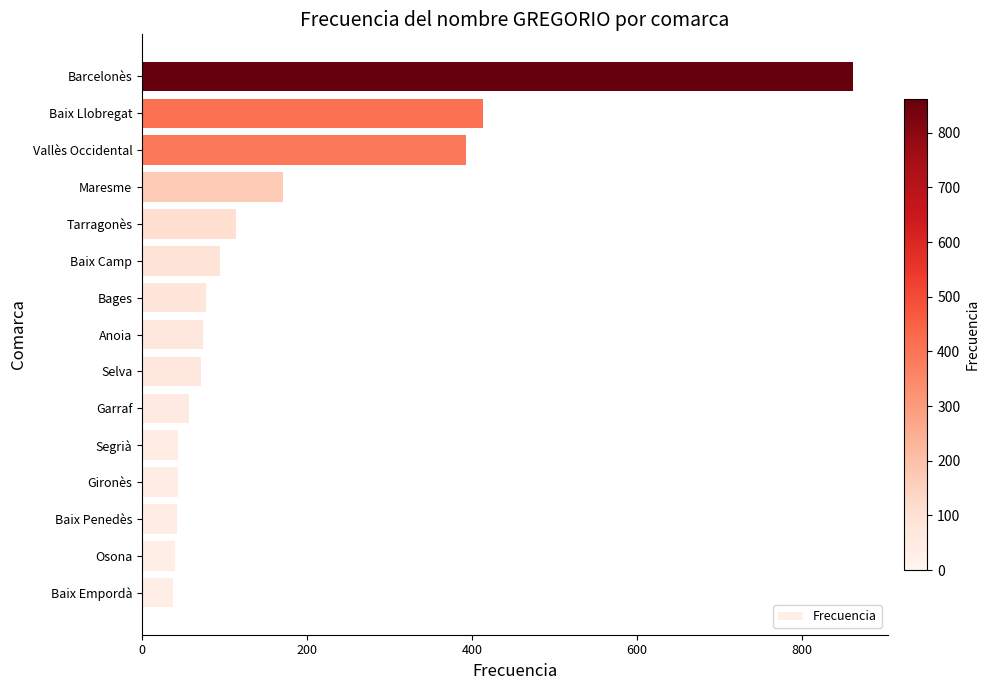

At which category does the chart reach its peak across all series?

Barcelonès